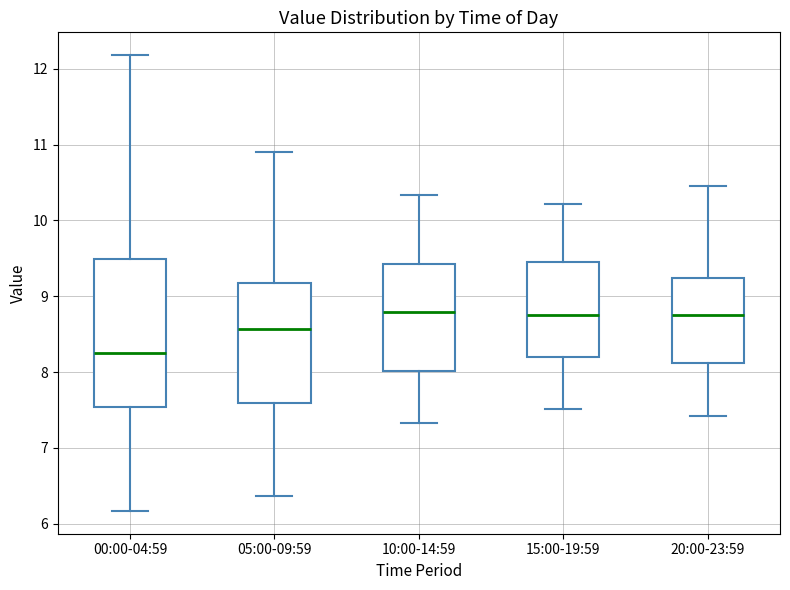

Reading left to right, read every box against the y-axis: the position of its median line, the range the box covers, and the ends of its whiskers. The values are not printed on the chart, so give them approximately, as read against the axis.

00:00-04:59: median 8.3, box 7.5 to 9.5, whiskers 6.2 to 12.2
05:00-09:59: median 8.6, box 7.6 to 9.2, whiskers 6.4 to 10.9
10:00-14:59: median 8.8, box 8.0 to 9.4, whiskers 7.3 to 10.3
15:00-19:59: median 8.8, box 8.2 to 9.5, whiskers 7.5 to 10.2
20:00-23:59: median 8.8, box 8.1 to 9.2, whiskers 7.4 to 10.5